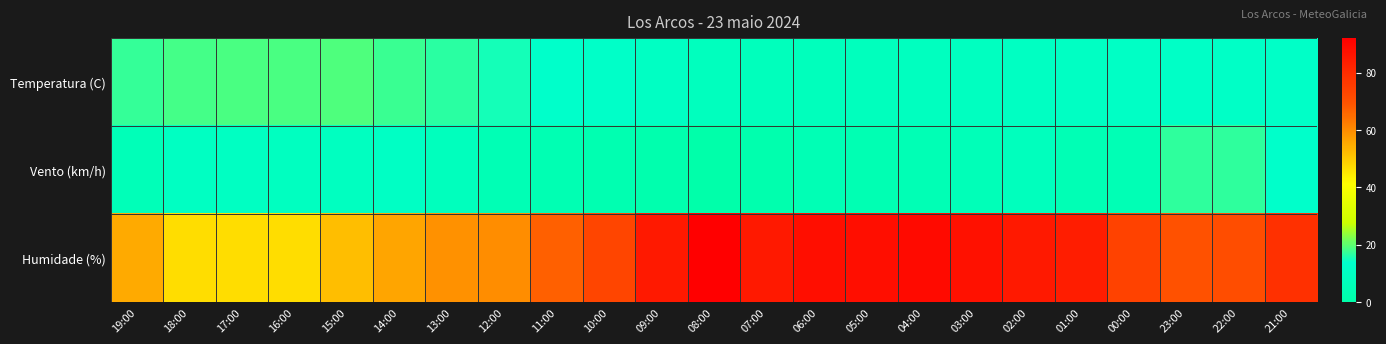

Reading right to left, extract all data points from this chart.

Temperatura (C): 21:00=12.1	22:00=11.8	23:00=11.5	00:00=11.4	01:00=10.5	02:00=10.1	03:00=9.2	04:00=8.9	05:00=8.2	06:00=7.8	07:00=7.9	08:00=8.3	09:00=10.5	10:00=12.4	11:00=13.3	12:00=15.4	13:00=16.7	14:00=17.9	15:00=19.2	16:00=18.8	17:00=18.7	18:00=18.4	19:00=17.3
Vento (km/h): 21:00=13.0	22:00=17.0	23:00=17.0	00:00=5.0	01:00=5.0	02:00=8.0	03:00=6.0	04:00=5.0	05:00=4.0	06:00=5.0	07:00=2.0	08:00=0.0	09:00=2.0	10:00=3.0	11:00=4.0	12:00=5.0	13:00=8.0	14:00=11.0	15:00=9.0	16:00=9.0	17:00=10.0	18:00=10.0	19:00=6.0
Humidade (%): 21:00=79.0	22:00=71.0	23:00=70.0	00:00=74.0	01:00=84.0	02:00=85.0	03:00=87.0	04:00=89.0	05:00=88.0	06:00=88.0	07:00=85.0	08:00=92.0	09:00=85.0	10:00=73.0	11:00=67.0	12:00=60.0	13:00=59.0	14:00=56.0	15:00=52.0	16:00=47.0	17:00=47.0	18:00=47.0	19:00=55.0